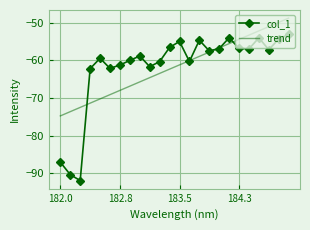

Which series has the widest spread of values?

col_1